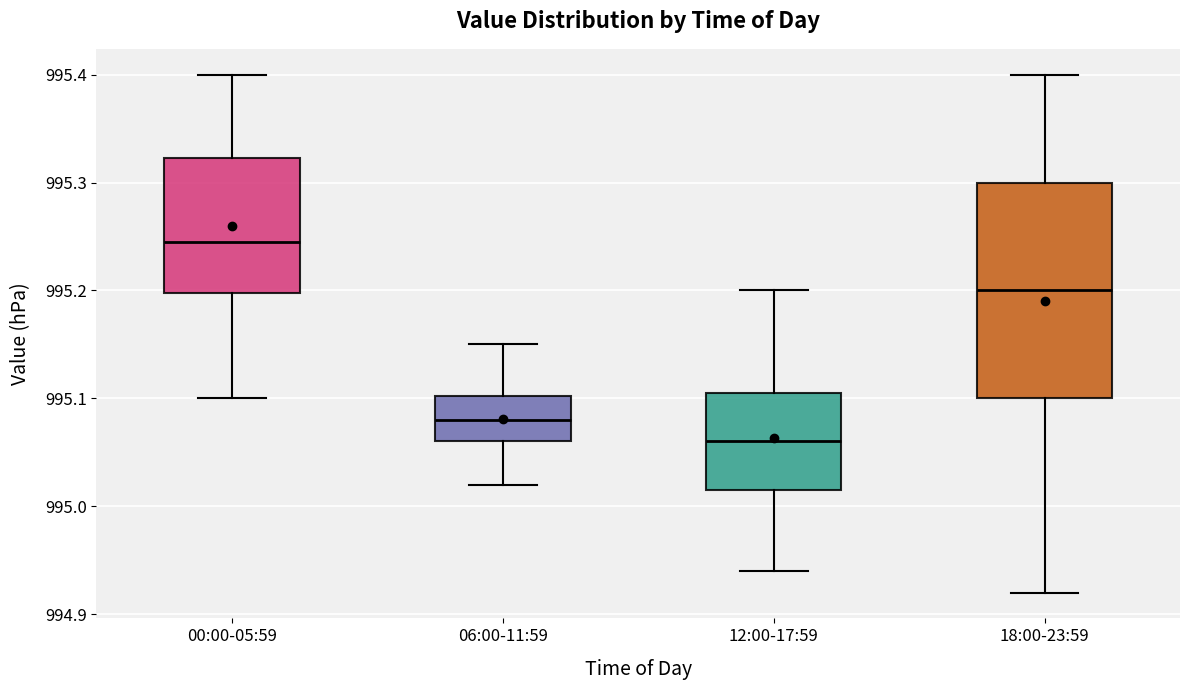

Which box's median line is the lowest?

12:00-17:59